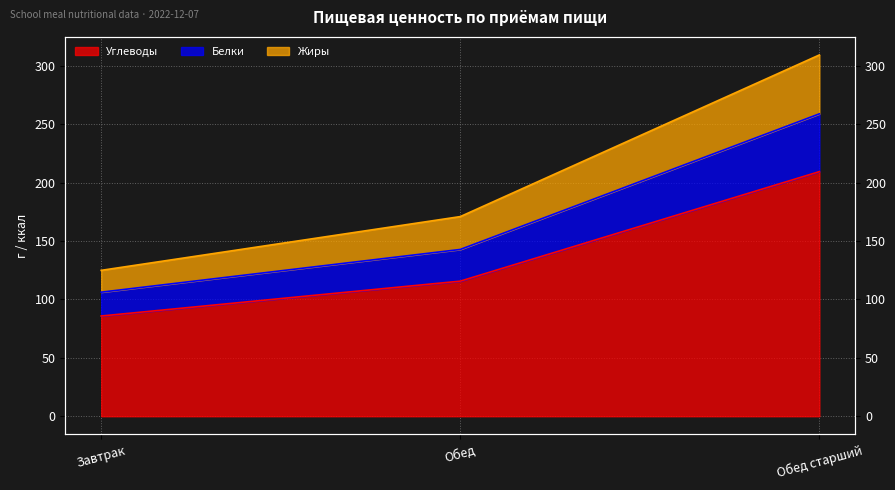

What is the label of the 2nd point from the right?

Обед